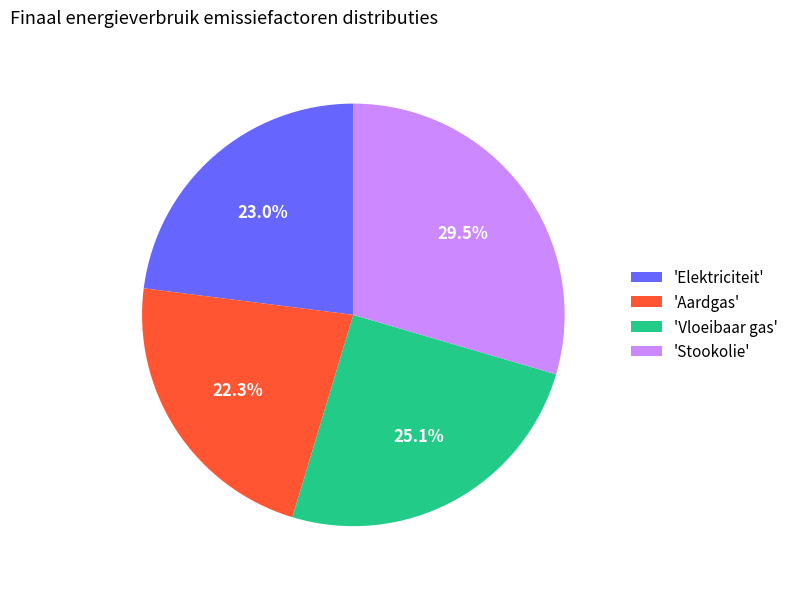

How much of the chart is everything except 'Stookolie'?

70.5%